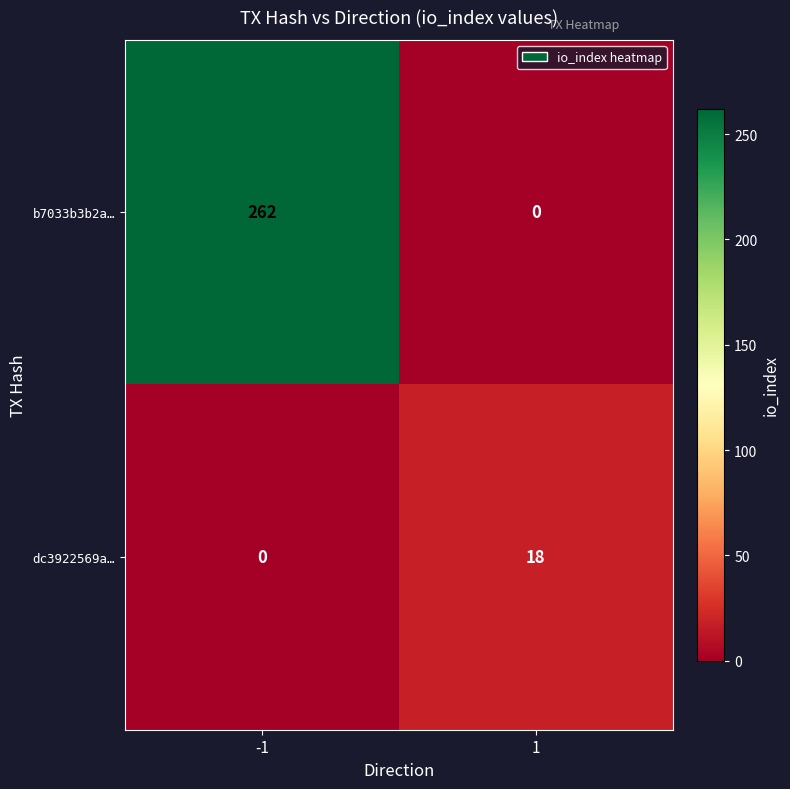

At which category is the sum across all series the highest?

-1